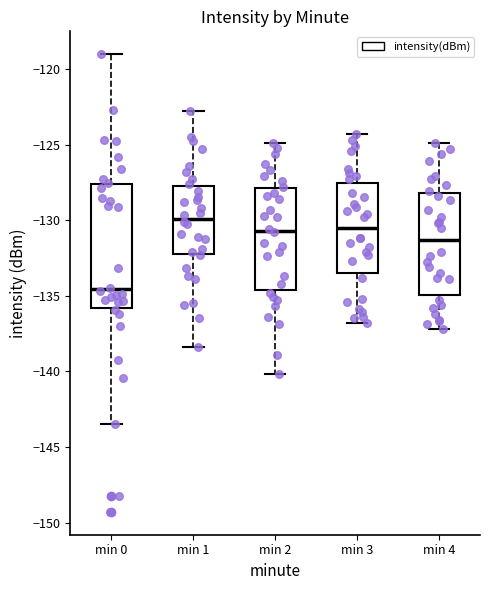

Which box has the lowest median line?

min 0